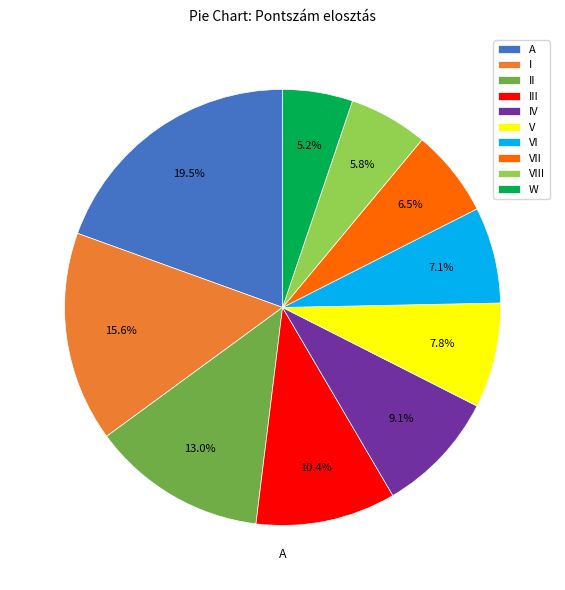

Rank the categories by value from highest to lowest.

A, I, II, III, IV, V, VI, VII, VIII, W